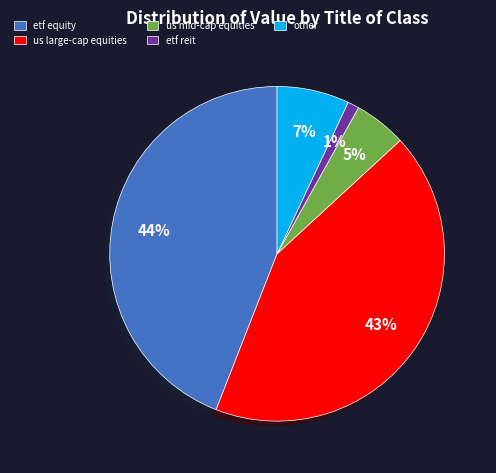

Which has a higher value, us mid-cap equities or etf equity?

etf equity